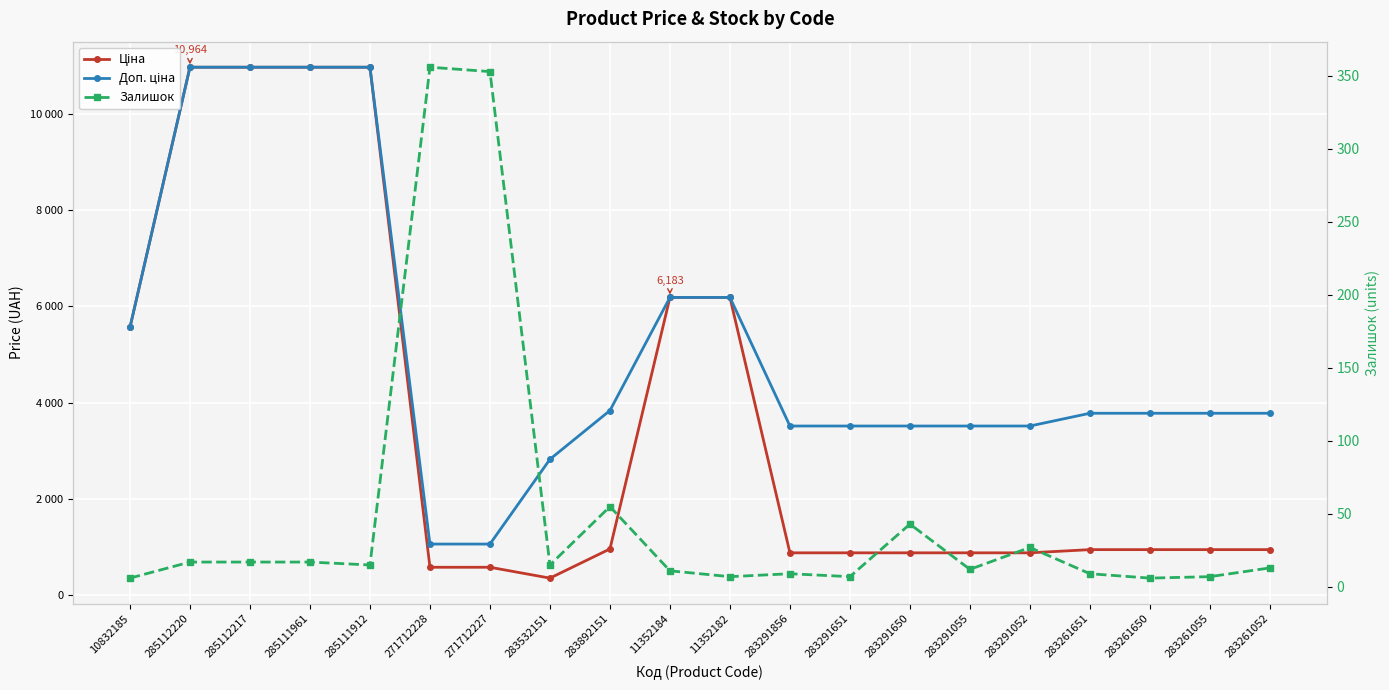

What is the minimum value for Залишок?

6.0